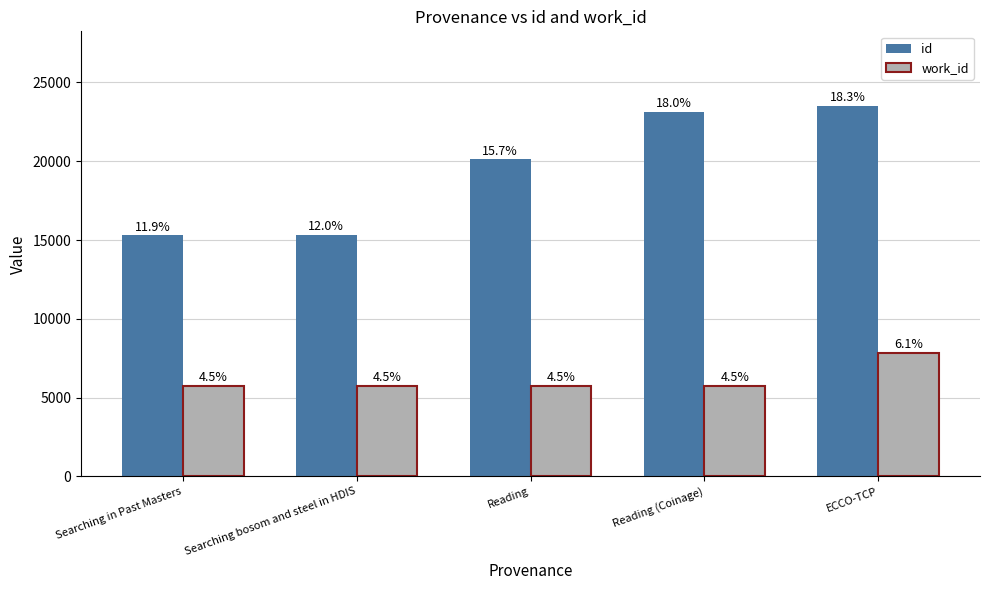

Rank the series by their average value, from lowest to highest.

work_id, id